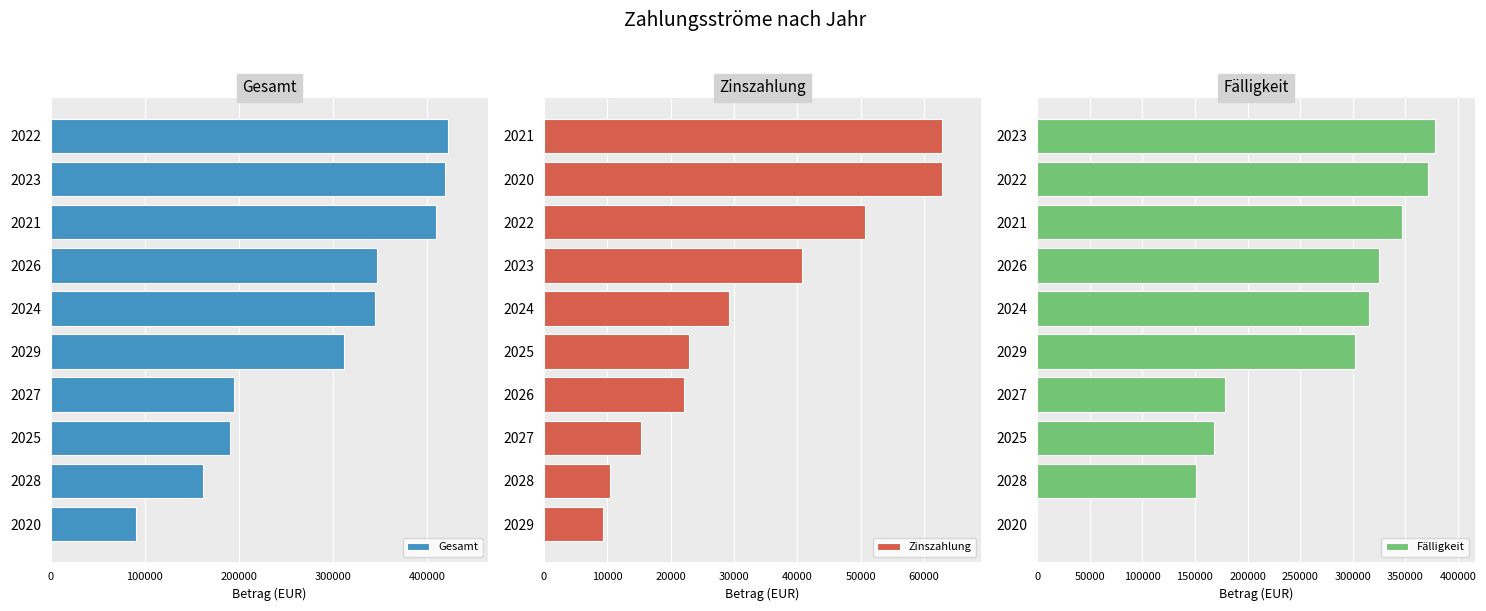

True or false: Zinszahlung has a value of 62747.5 at 2021.

True